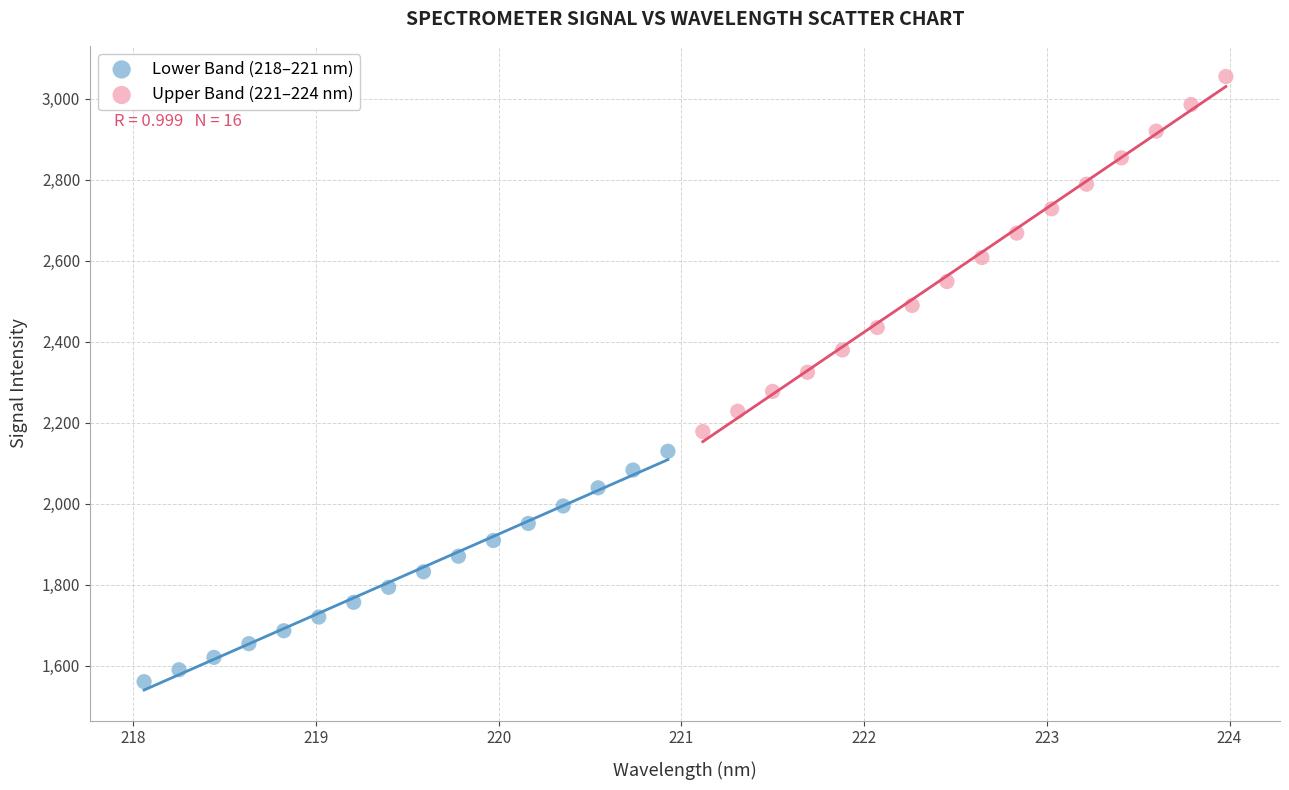

Which series contains the lowest Y value?

Lower Band (218–221 nm)